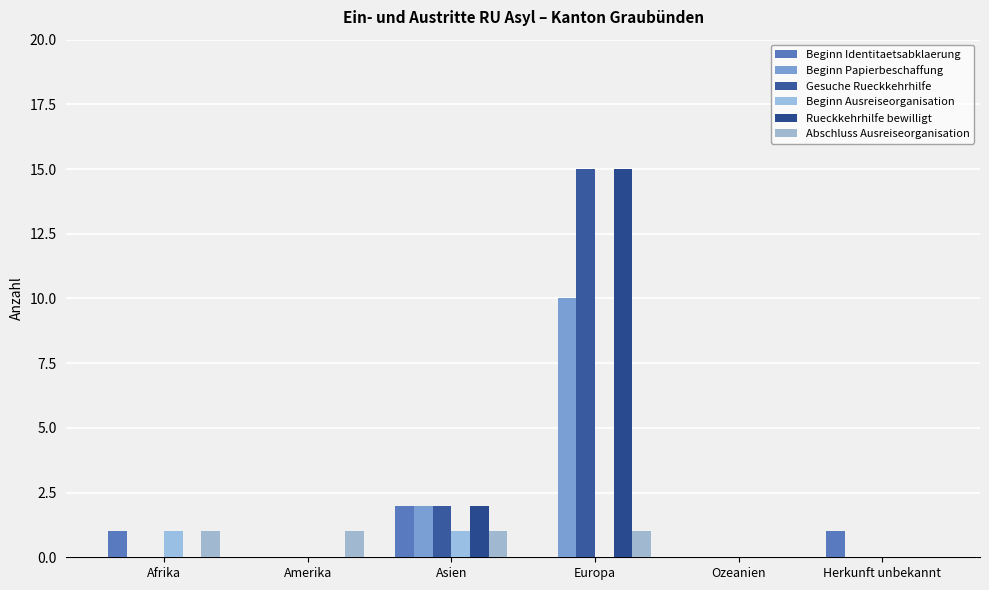

The value of Beginn Ausreiseorganisation at Amerika is 0. True or false?

False